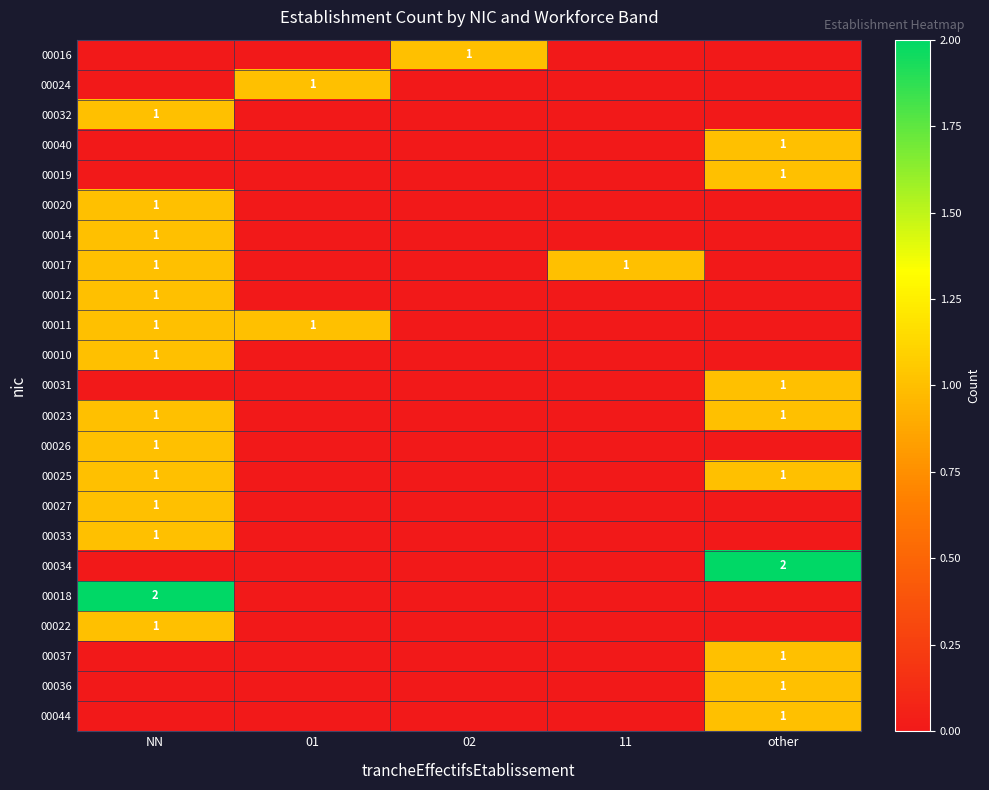

At which label does 00018 reach its minimum?

01